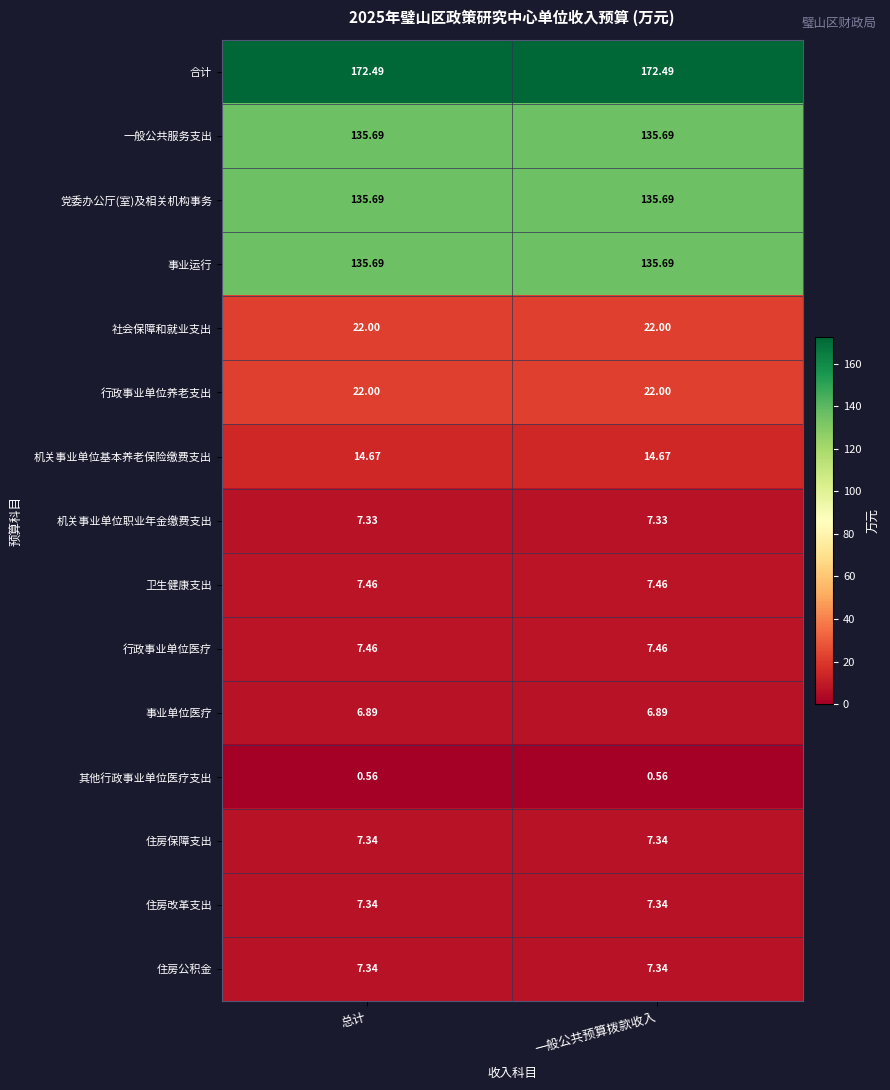

Is the value of 住房改革支出 at 总计 greater than the value of 合计 at 一般公共预算拨款收入?

No